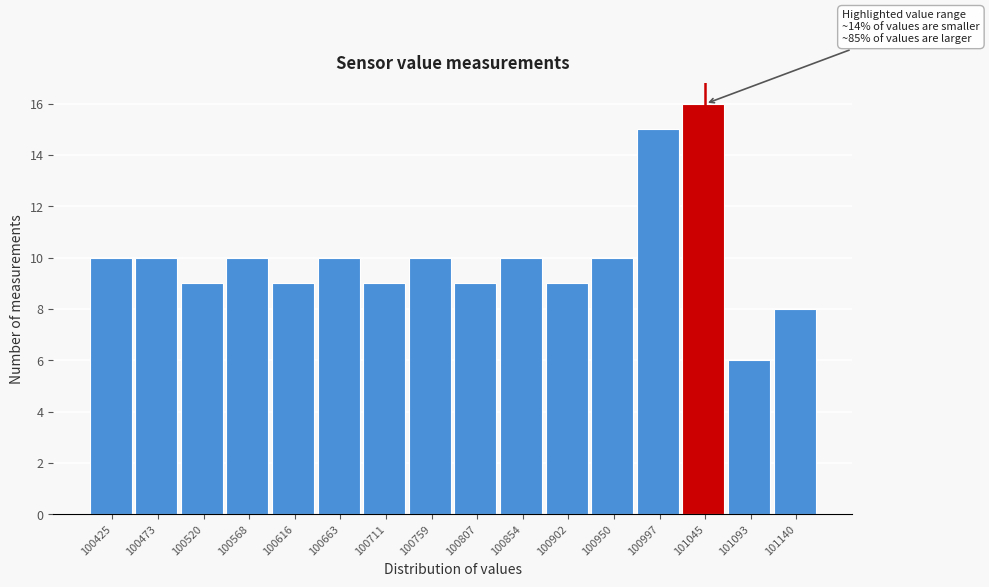

Reading left to right, transcribe all the data shown in this chart.

100425=10	100473=10	100520=9	100568=10	100616=9	100663=10	100711=9	100759=10	100807=9	100854=10	100902=9	100950=10	100997=15	101045=16	101093=6	101140=8